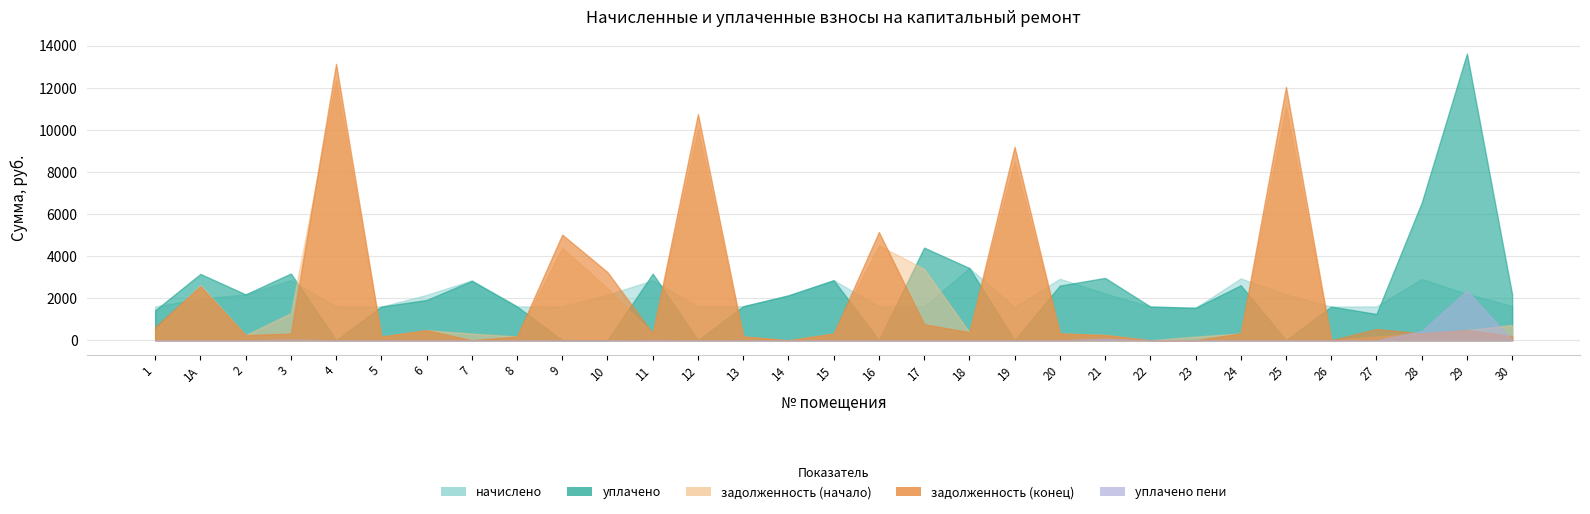

What is the label of the 2nd point from the right?

29